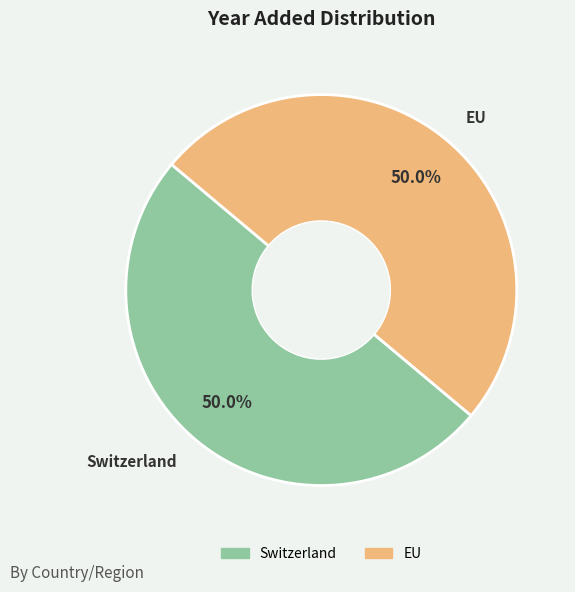

What is the ratio of the value at EU to the value at Switzerland?

1.0